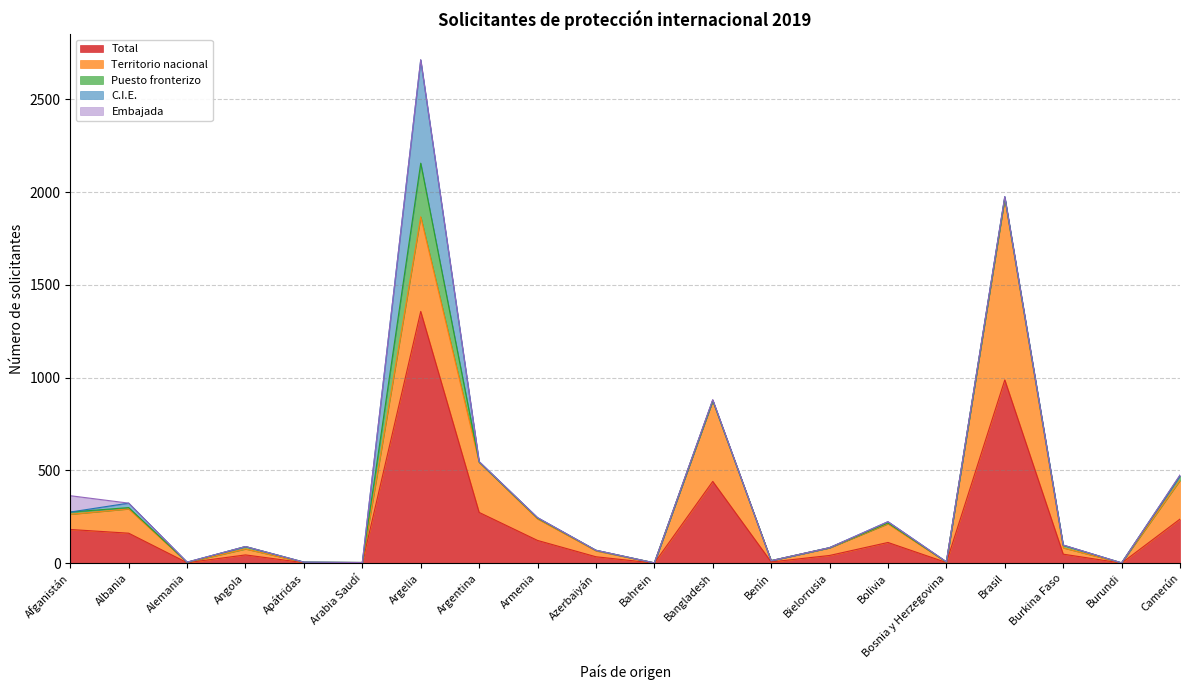

What is the greatest value displayed?

1357